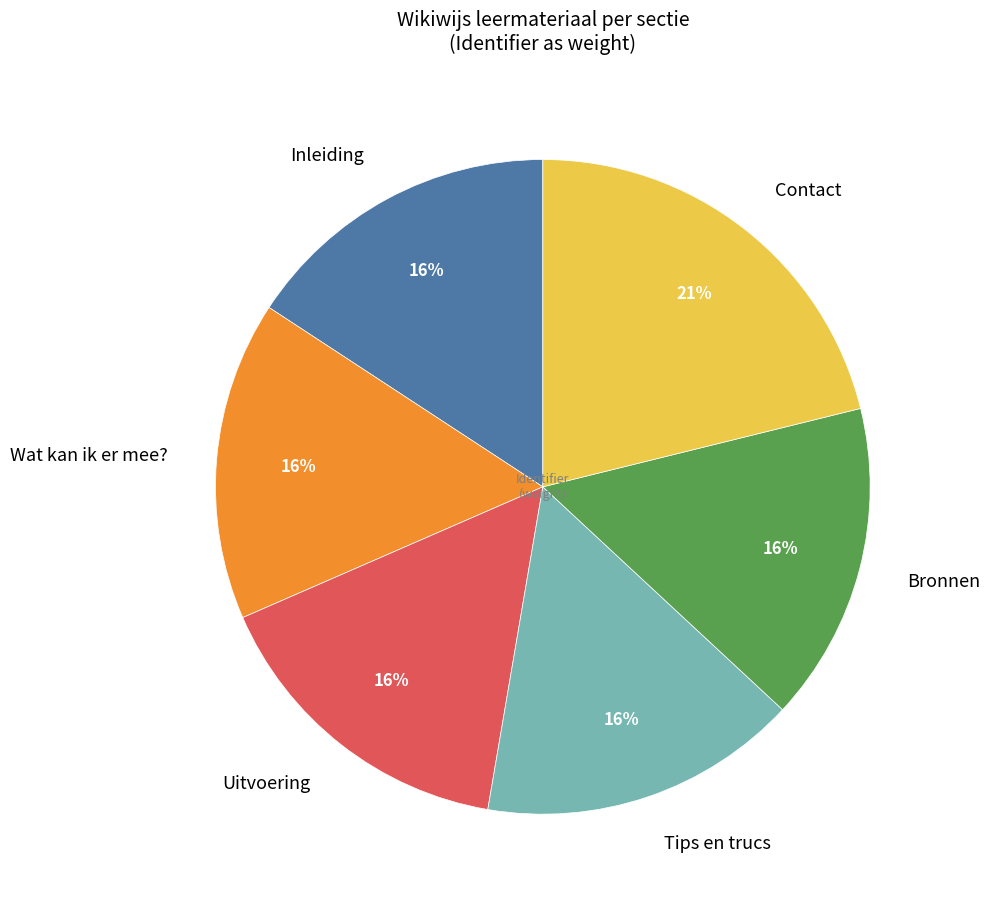

To the nearest percent, what percentage of the pie is Tips en trucs?

16%